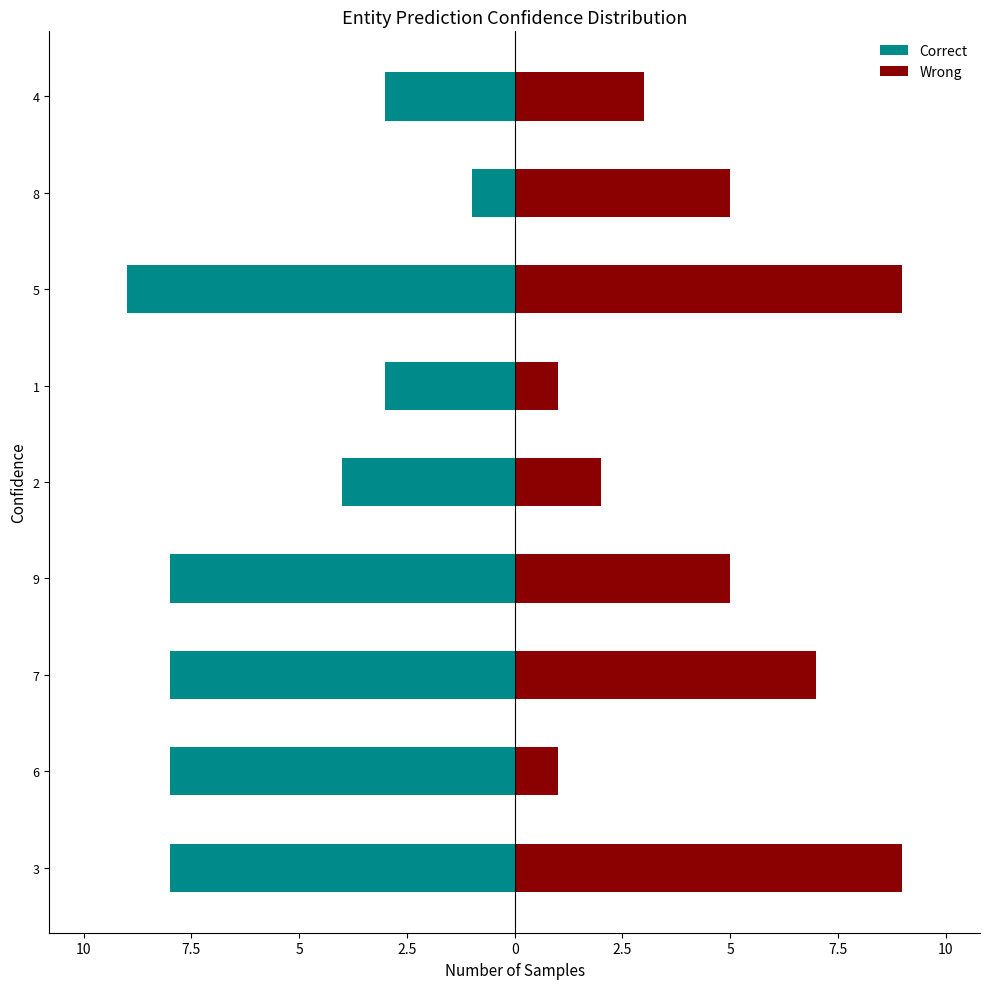

Count the Wrong values in the range 2 to 7.

5